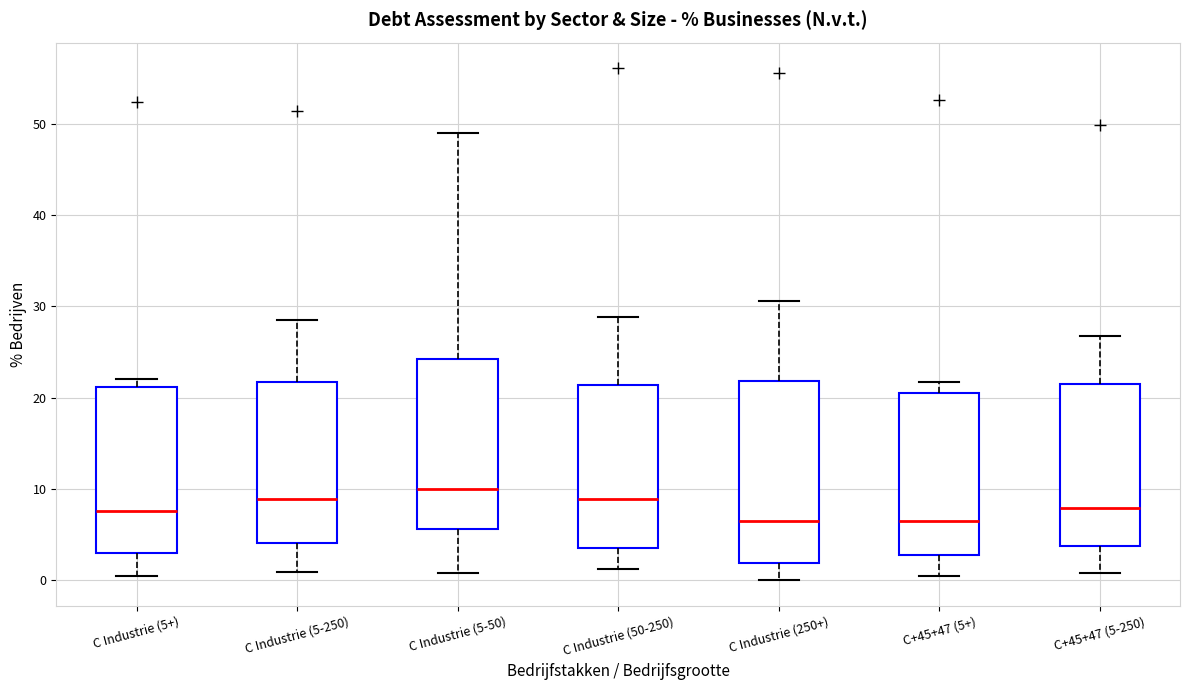

Reading left to right, read every box against the y-axis: the position of its median line, the range the box covers, and the ends of its whiskers. The values are not printed on the chart, so give them approximately, as read against the axis.

C Industrie (5+): median 8, box 3 to 21, whiskers 1 to 22
C Industrie (5-250): median 9, box 4 to 22, whiskers 1 to 29
C Industrie (5-50): median 10, box 6 to 24, whiskers 1 to 49
C Industrie (50-250): median 9, box 4 to 21, whiskers 1 to 29
C Industrie (250+): median 7, box 2 to 22, whiskers 0 to 31
C+45+47 (5+): median 7, box 3 to 21, whiskers 0 to 22
C+45+47 (5-250): median 8, box 4 to 21, whiskers 1 to 27